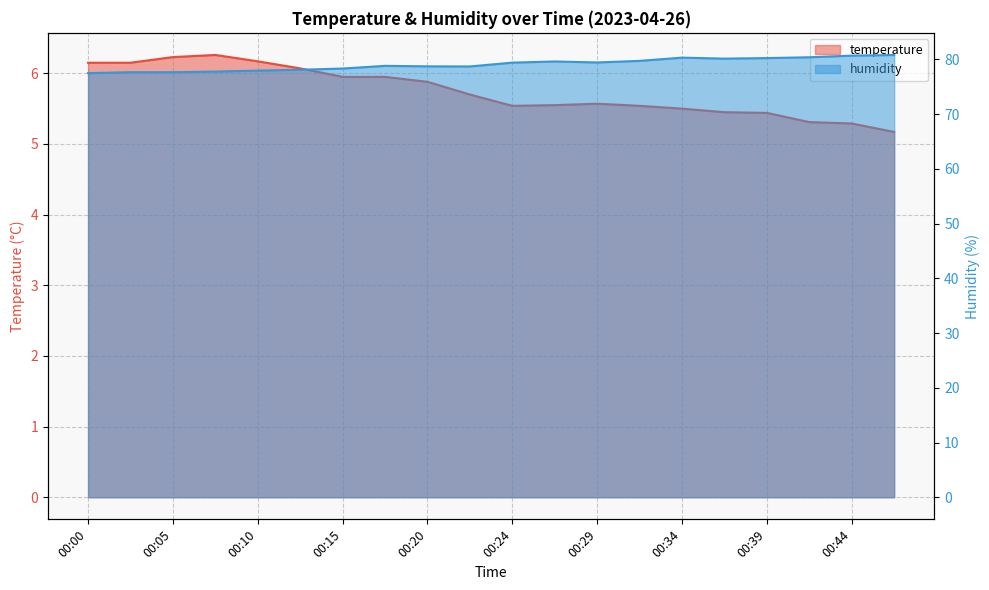

True or false: humidity has more than 1 interior local peaks.

True